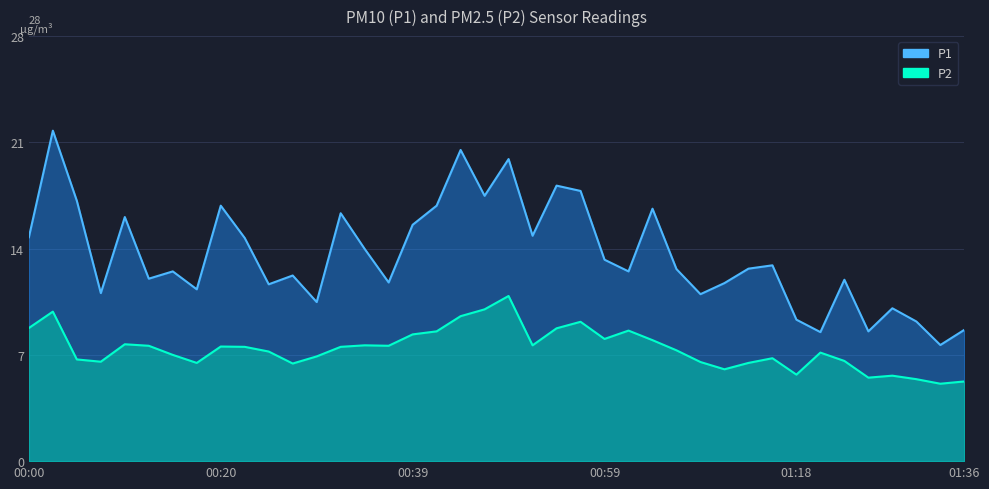

At which label does P2 reach its minimum?

01:33